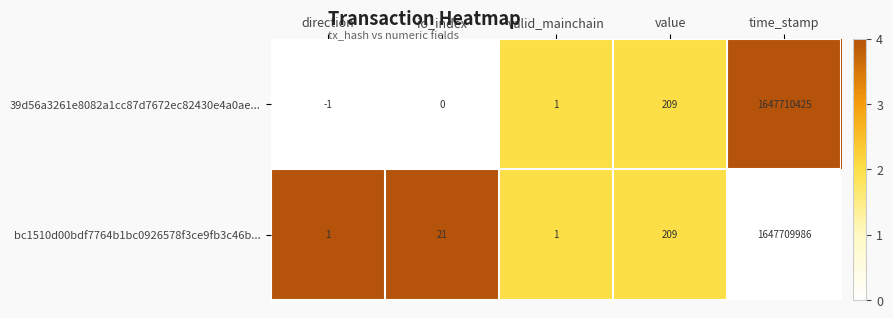

Rank the series by their average value, from lowest to highest.

bc1510d00bdf7764b1bc0926578f3ce9fb3c46b..., 39d56a3261e8082a1cc87d7672ec82430e4a0ae...